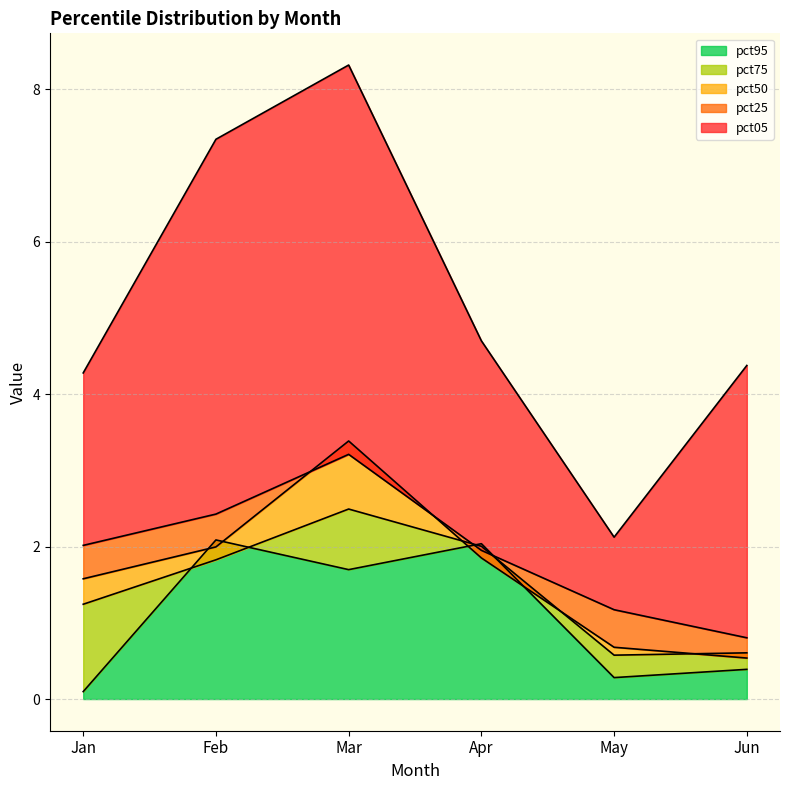

Where is the first local maximum for pct05?

Mar